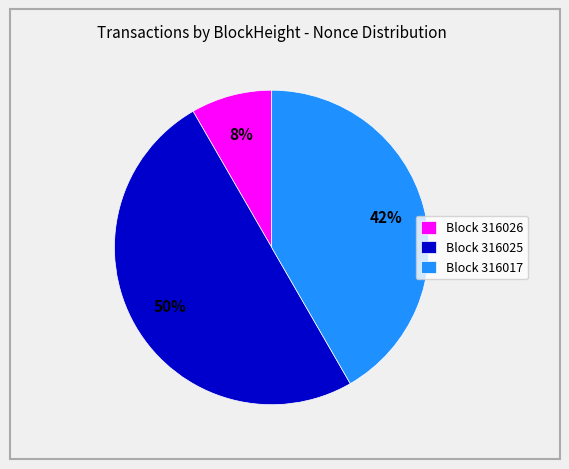

Combined, do Block 316017 and Block 316025 account for over 50%?

Yes